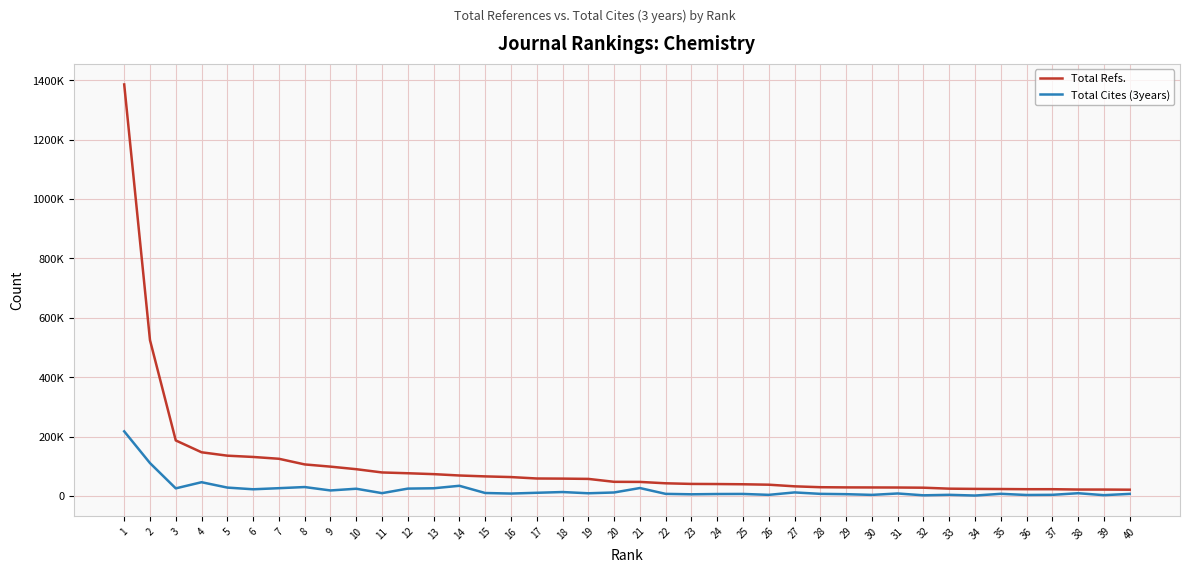

What are all the series names shown in the legend?

Total Refs., Total Cites (3years)